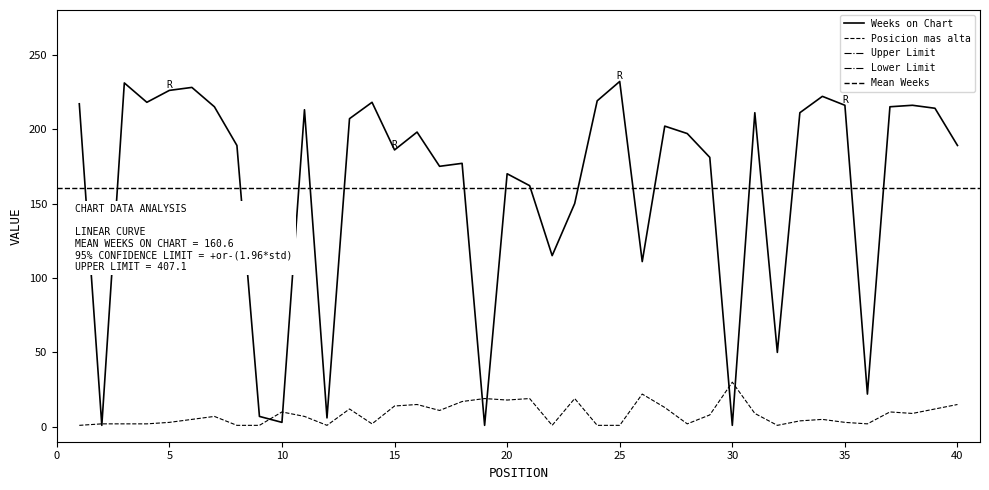

What is the highest value of the Weeks on Chart series?

232